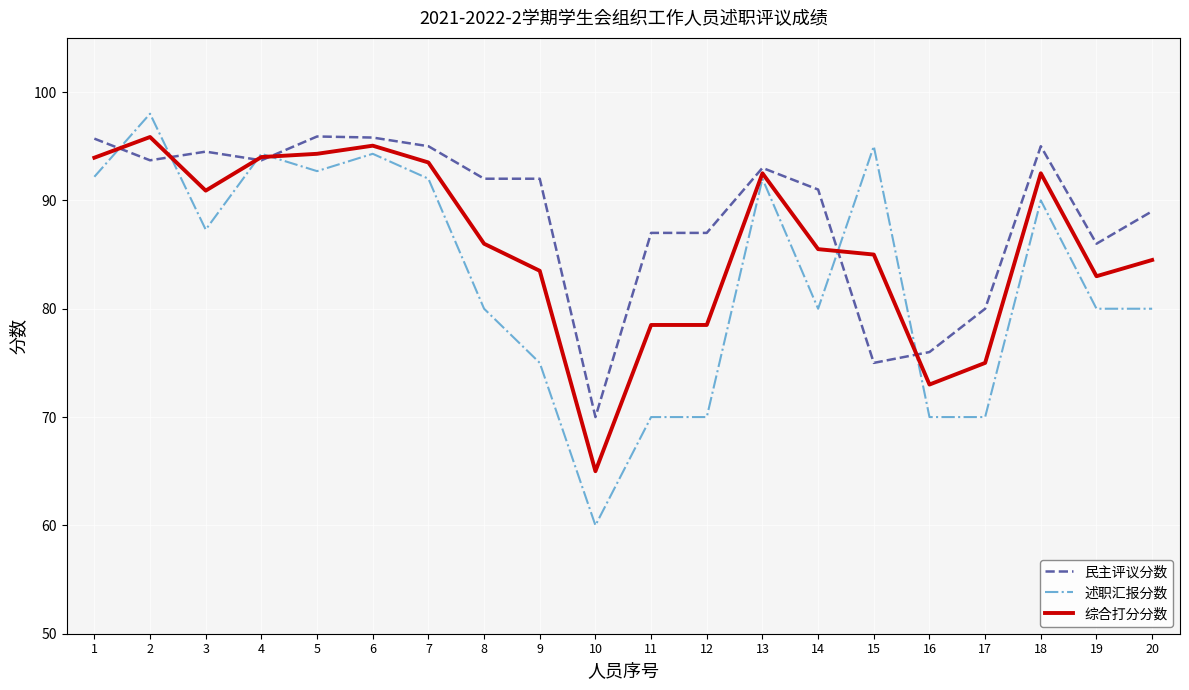

True or false: 述职汇报分数 and 民主评议分数 cross at least once.

True